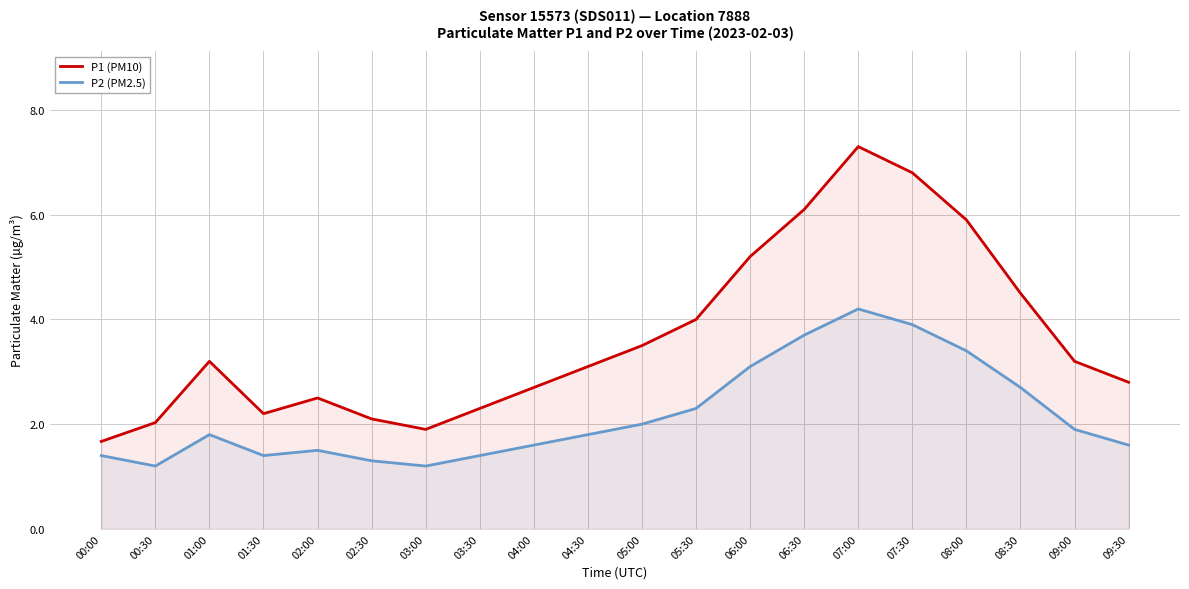

How many interior local peaks does the P1 (PM10) series have?

3